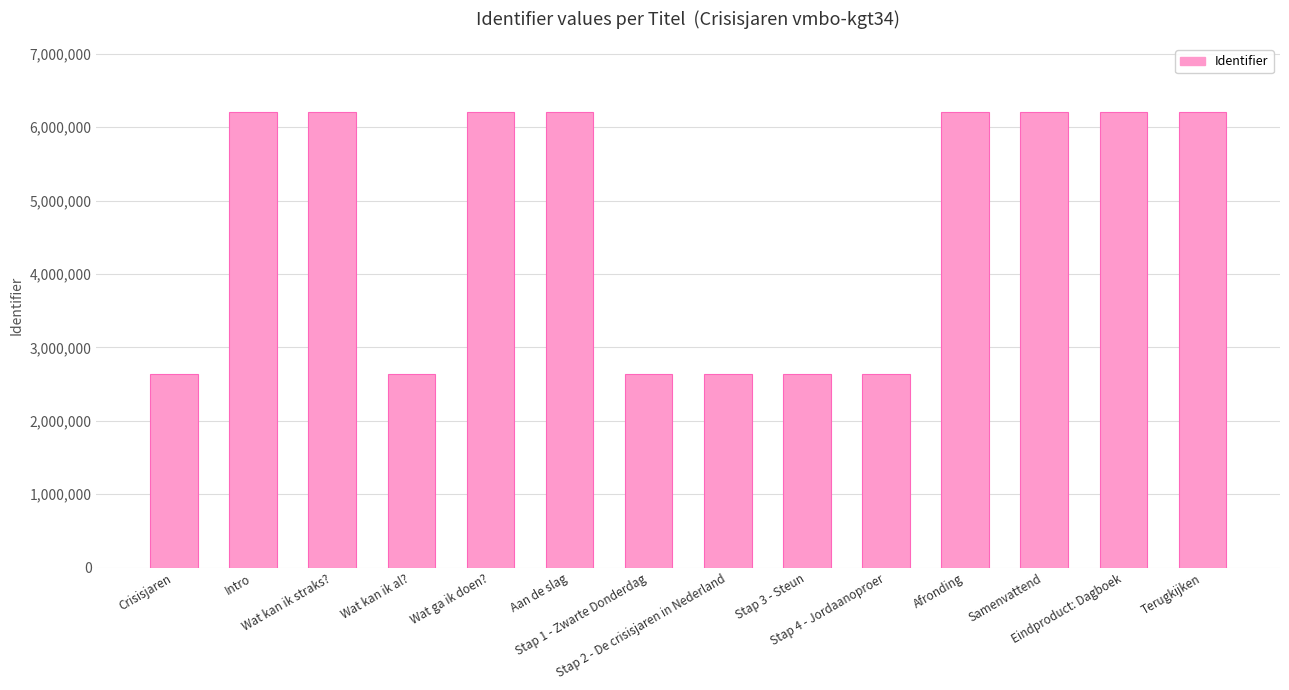

What is the difference between the maximum and minimum values?

3559676